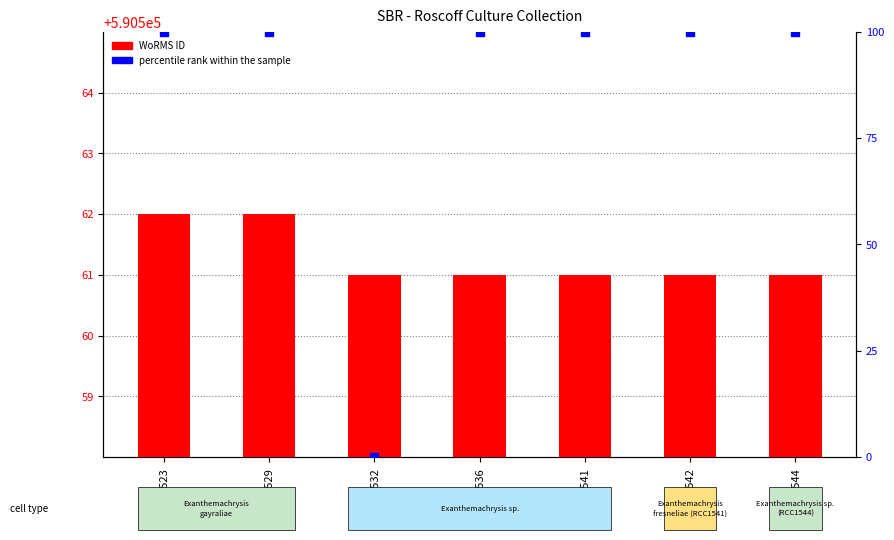

Which series has the largest total across all categories?

WoRMS ID